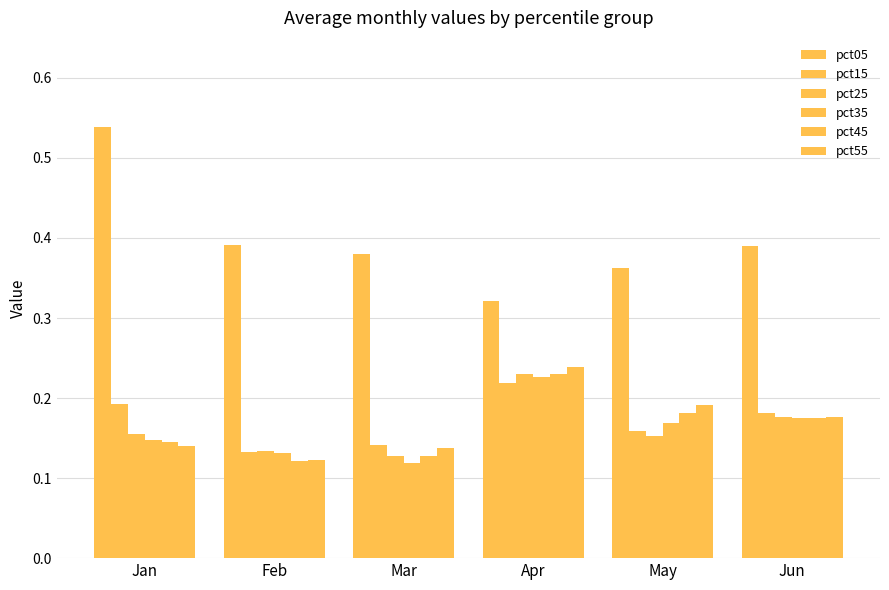

At which label is pct25 closest to 0?

Mar